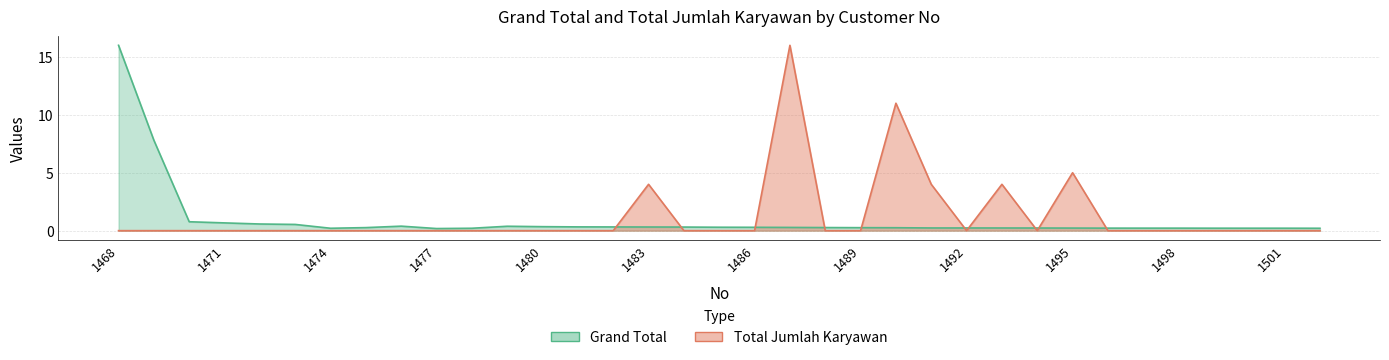

Does the chart have visible grid lines?

Yes